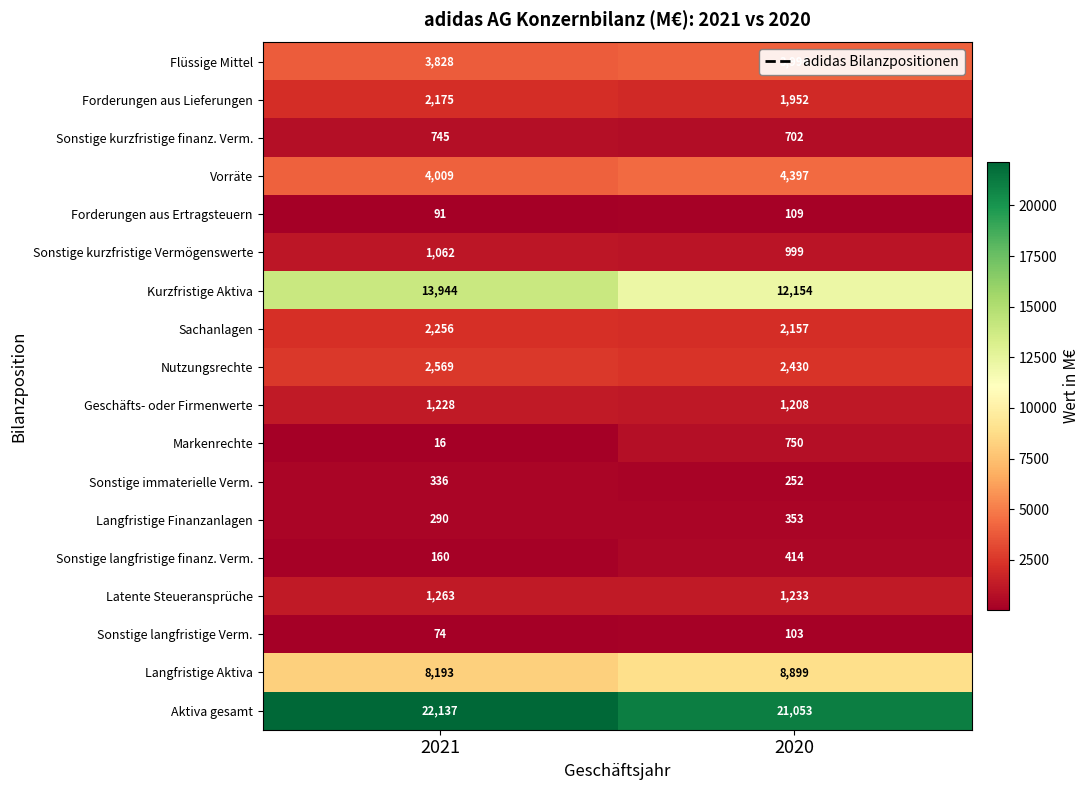

Which series has the largest range (max minus min)?

Kurzfristige Aktiva